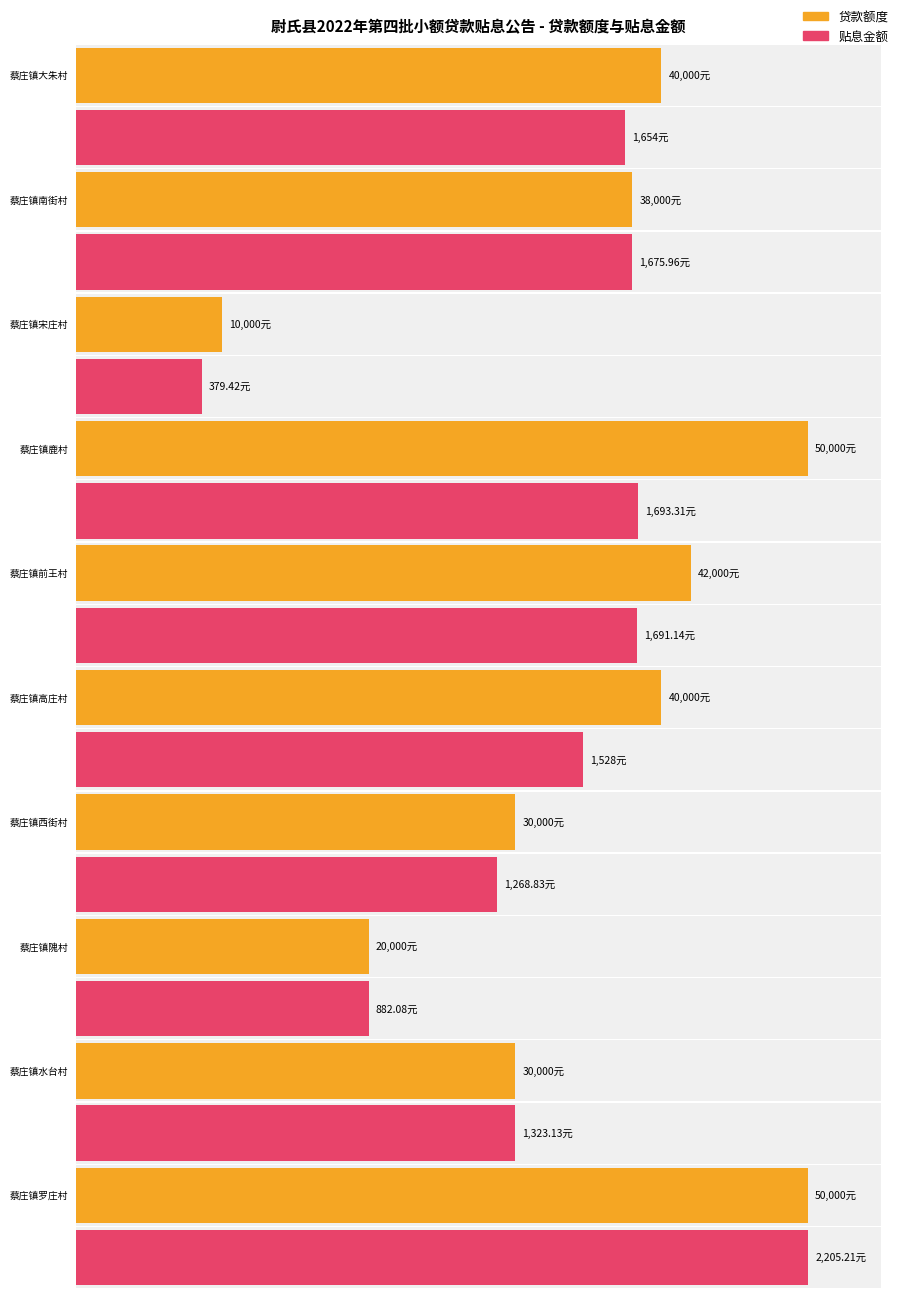

What is the total value across all series at 蔡庄镇高庄村?

41528.0